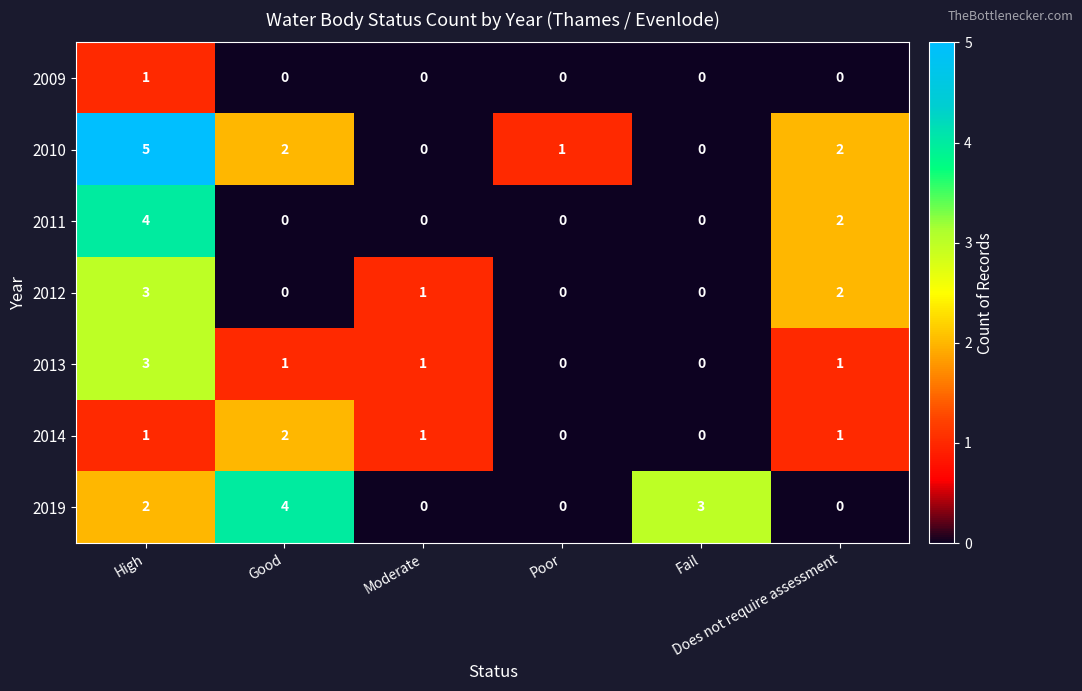

Which series has the largest total across all categories?

2010